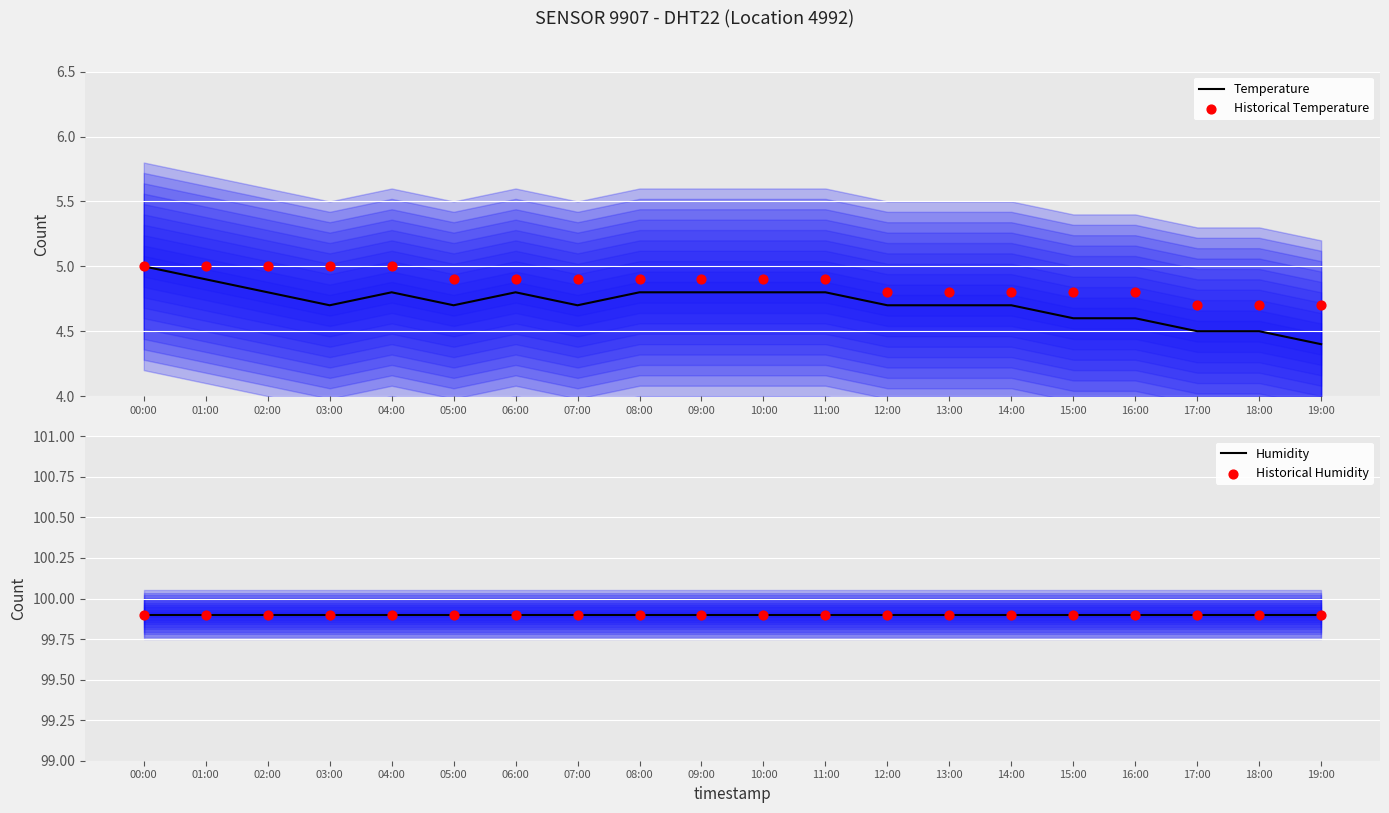

At how many categories does at least one series exceed 67?

20